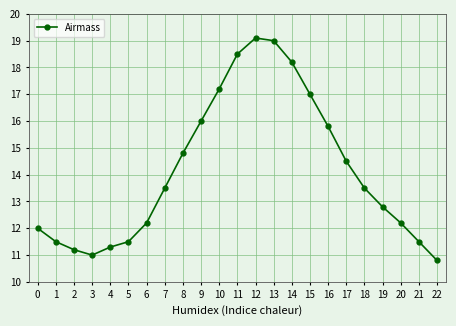

The chart shows a value of 12.2 at 6. True or false?

True